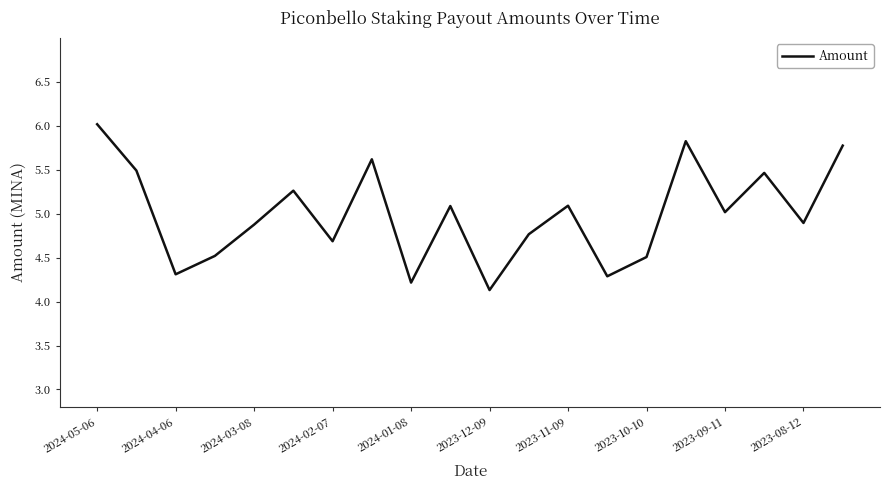

What is the smallest value displayed?

4.1